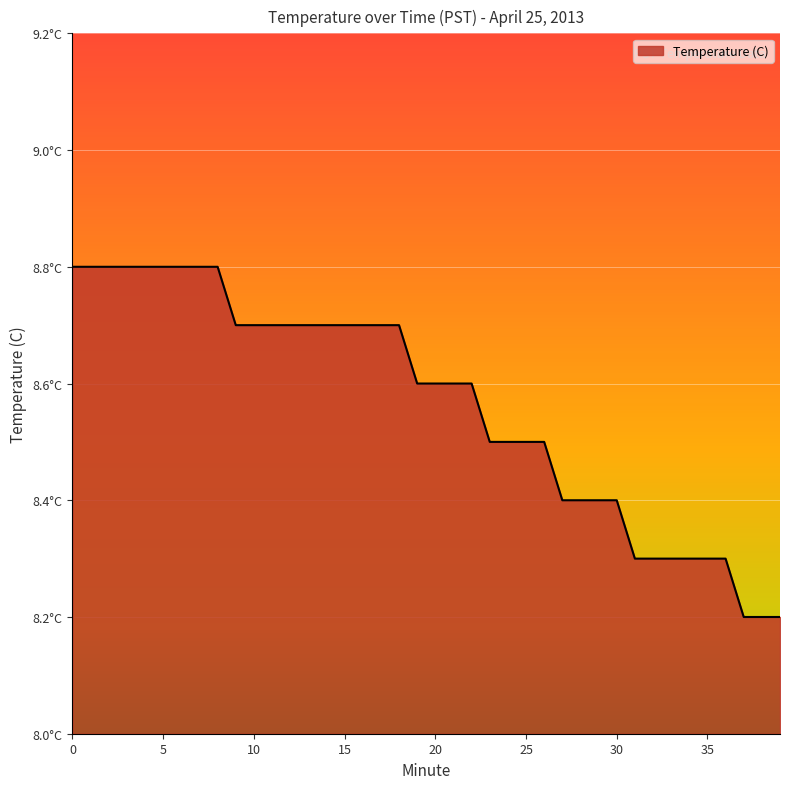

Does the chart have visible grid lines?

Yes